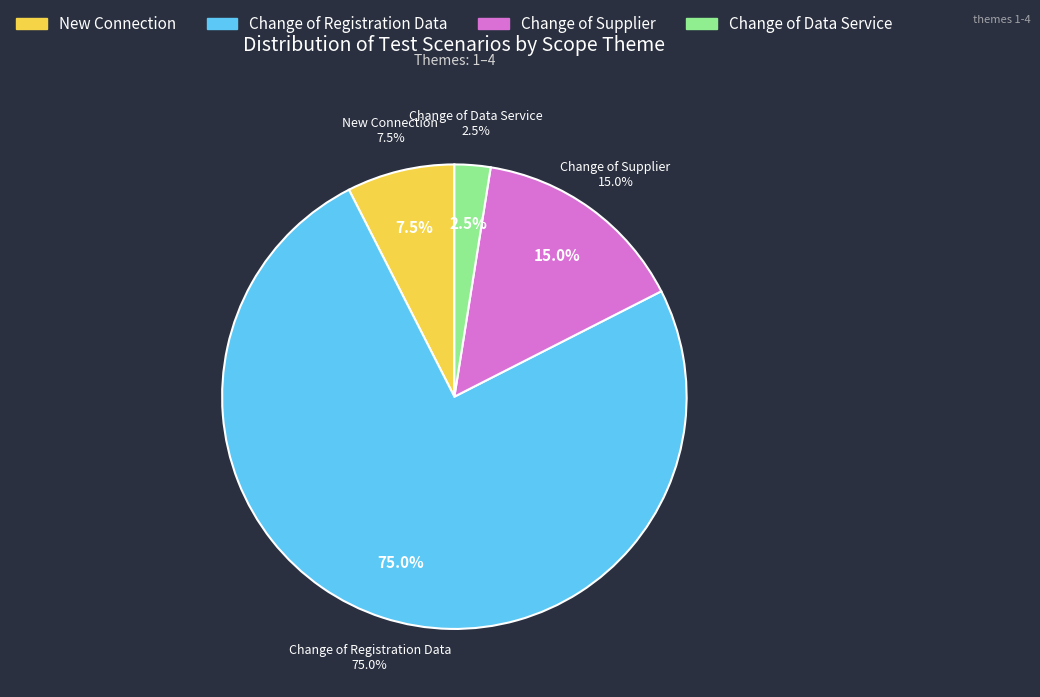

True or false: New Connection accounts for 8% of the total.

True